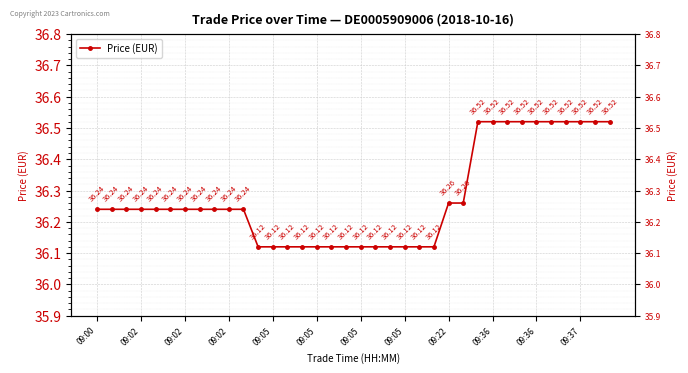

Between 09:02 and 09:05, which is larger?

09:02